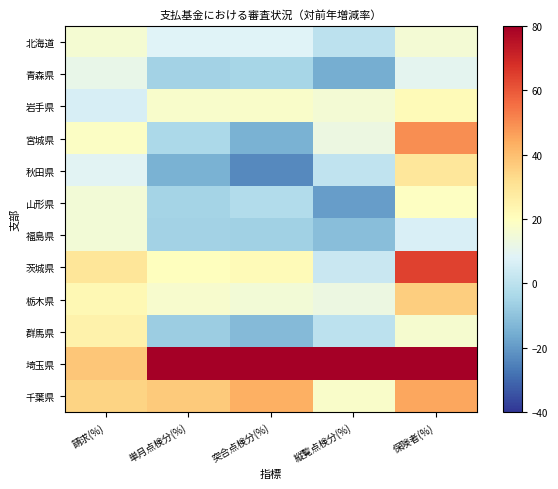

What is the total value across all series at 保険者(%)?

393.5